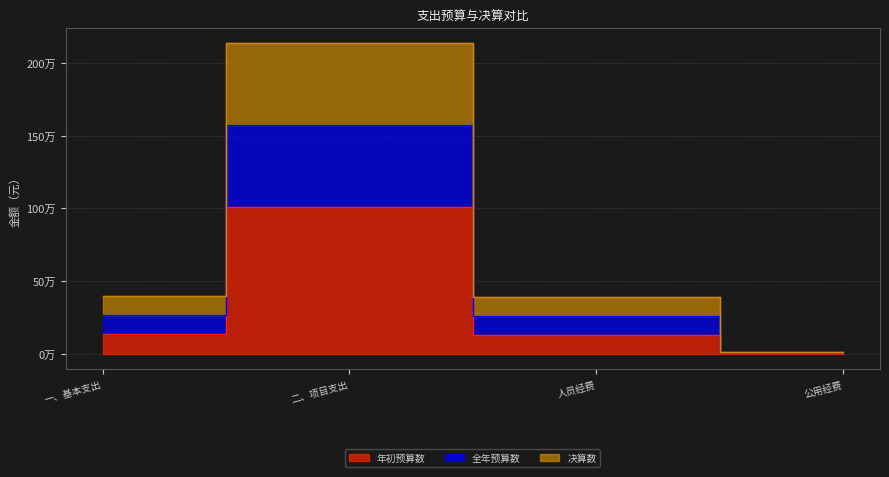

Where does the 年初预算数 series first go above 134058?

一、基本支出